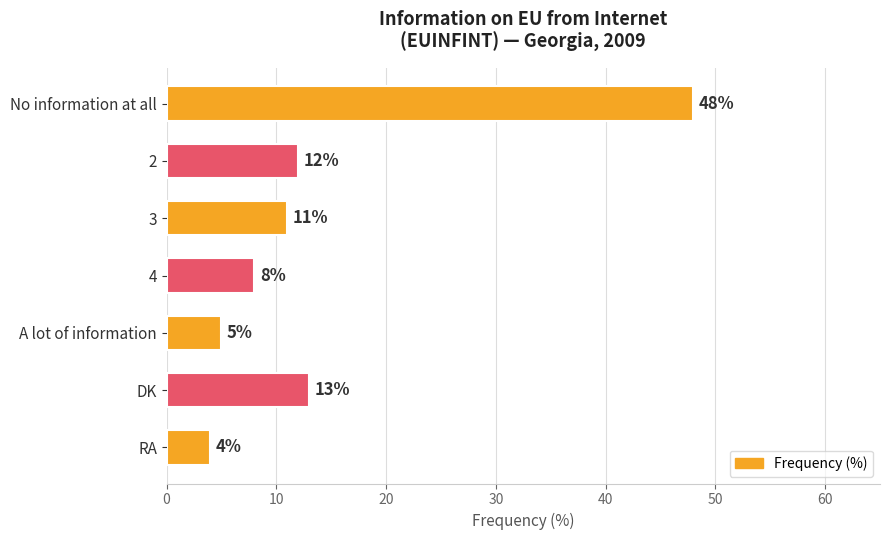

Rank the categories by value from highest to lowest.

No information at all, DK, 2, 3, 4, A lot of information, RA